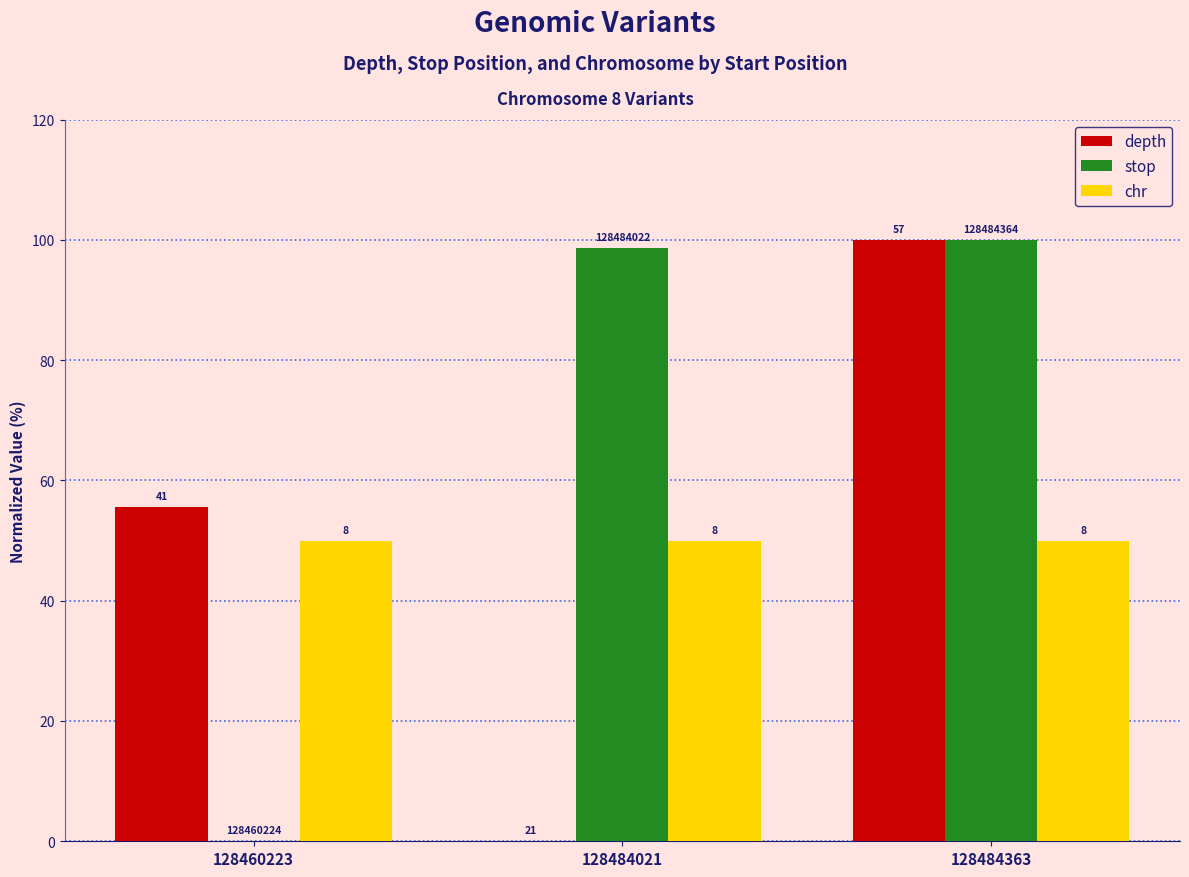

Is it true that chr equals 83.7 at 128484021?

False